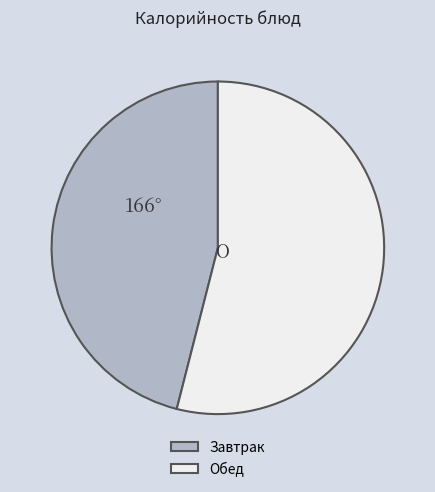

Rank the categories by value from lowest to highest.

Завтрак, Обед